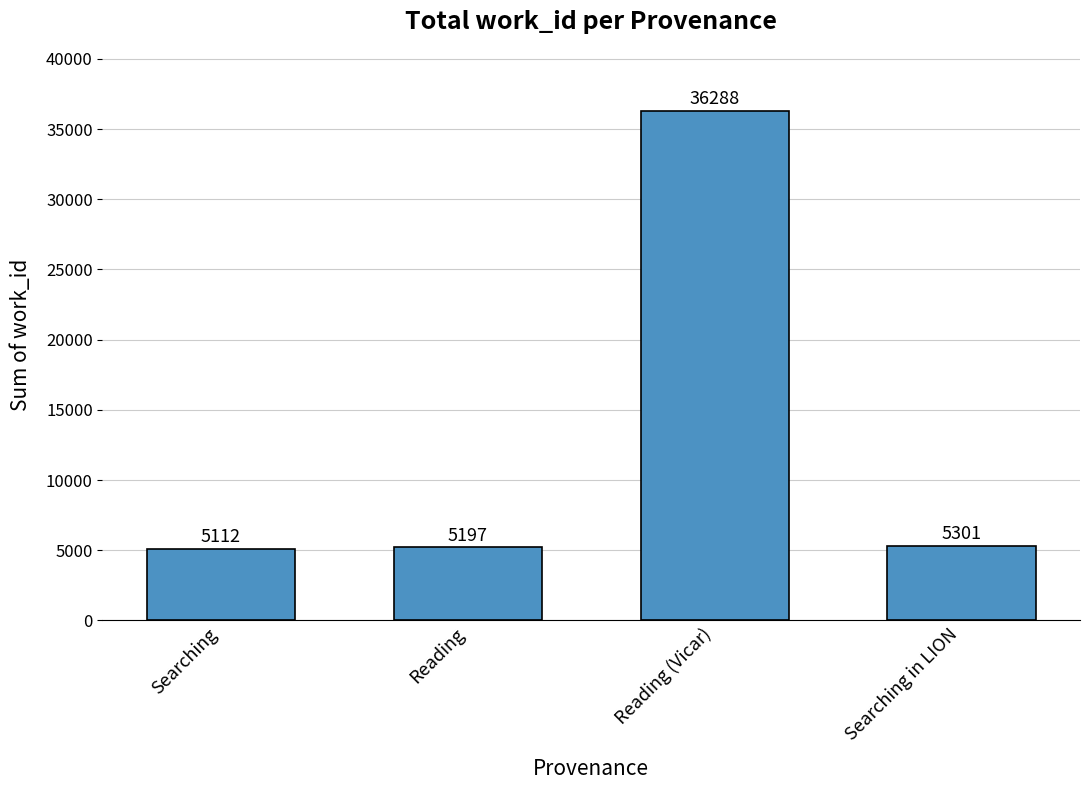

Which category has the lowest value across all series?

Searching